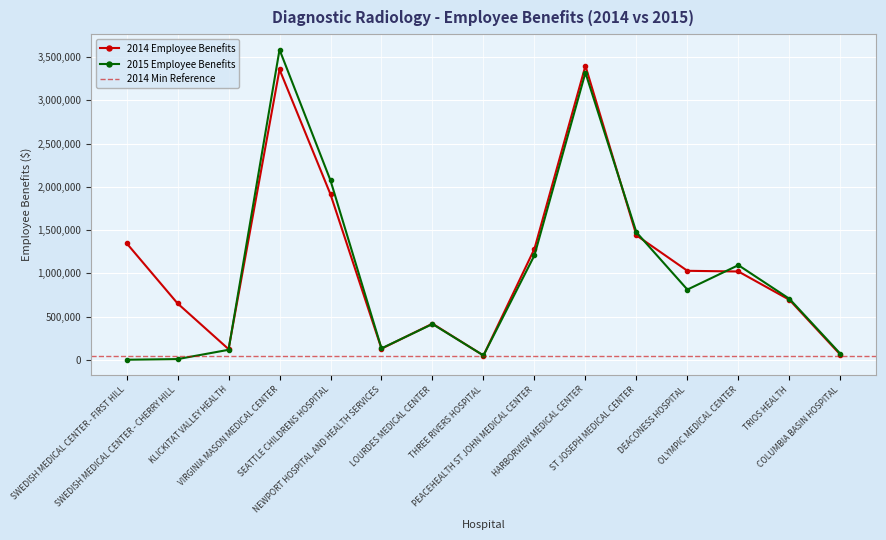

List the series in order of their peak value, highest first.

2015 Employee Benefits, 2014 Employee Benefits